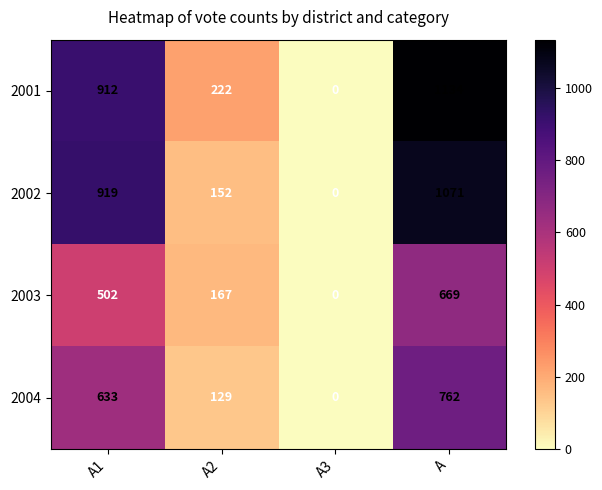

At which label is 2002 closest to 535?

A2